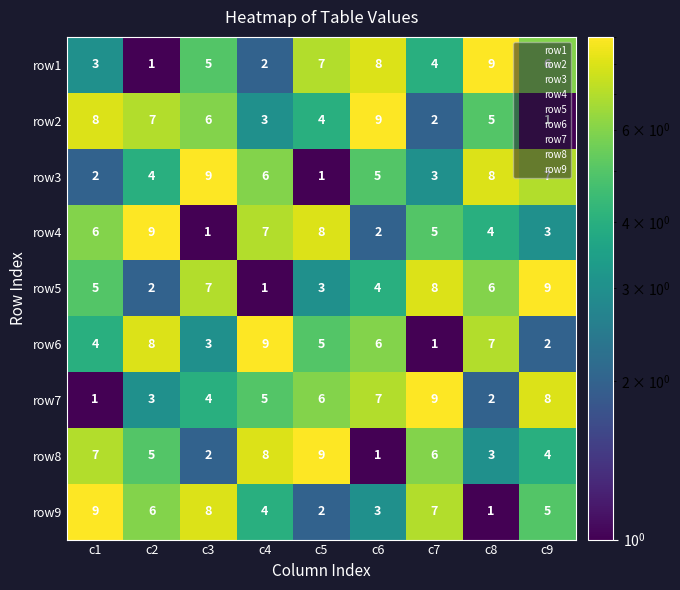

At how many categories does at least one series exceed 1?

9